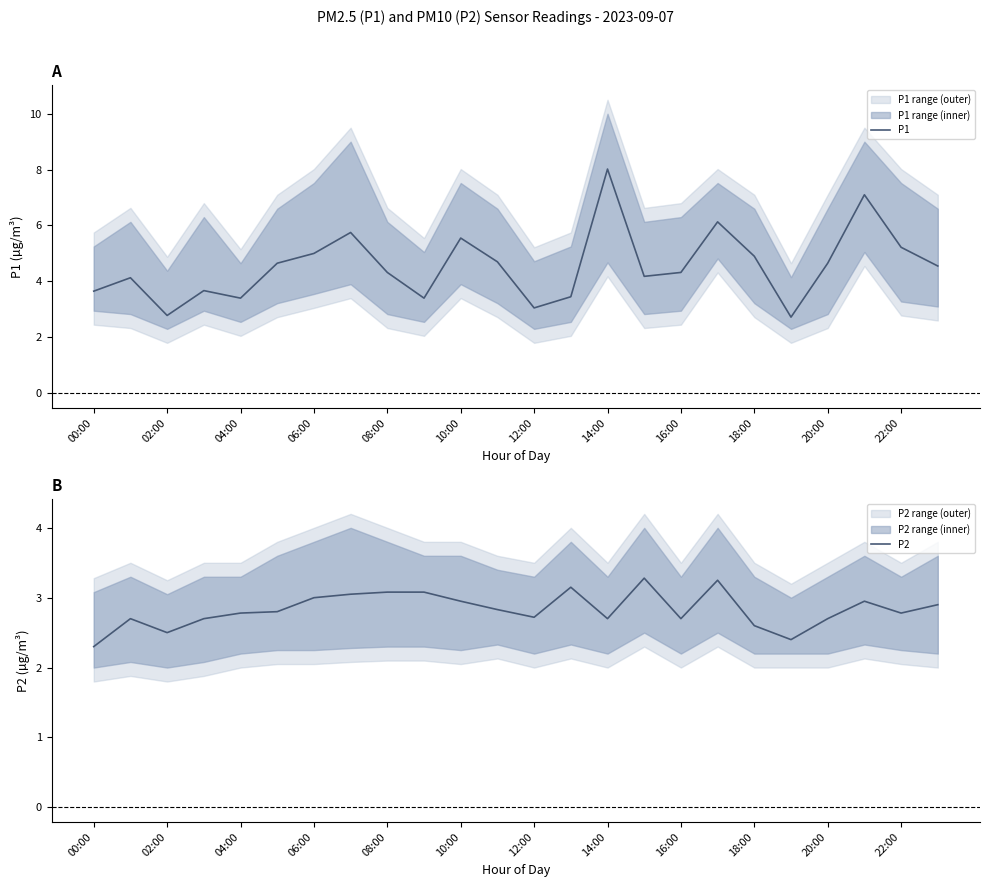

True or false: P2 has a value of 2.7 at 16:00.

True